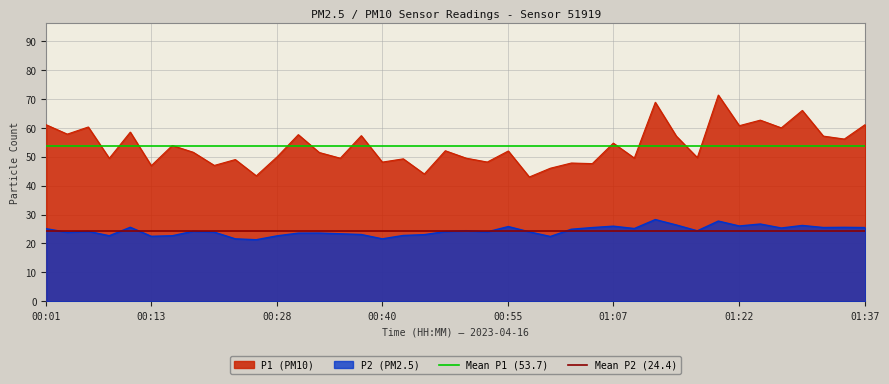

List the series in order of their overall mean, highest first.

Mean P1 (53.7), Mean P2 (24.4)